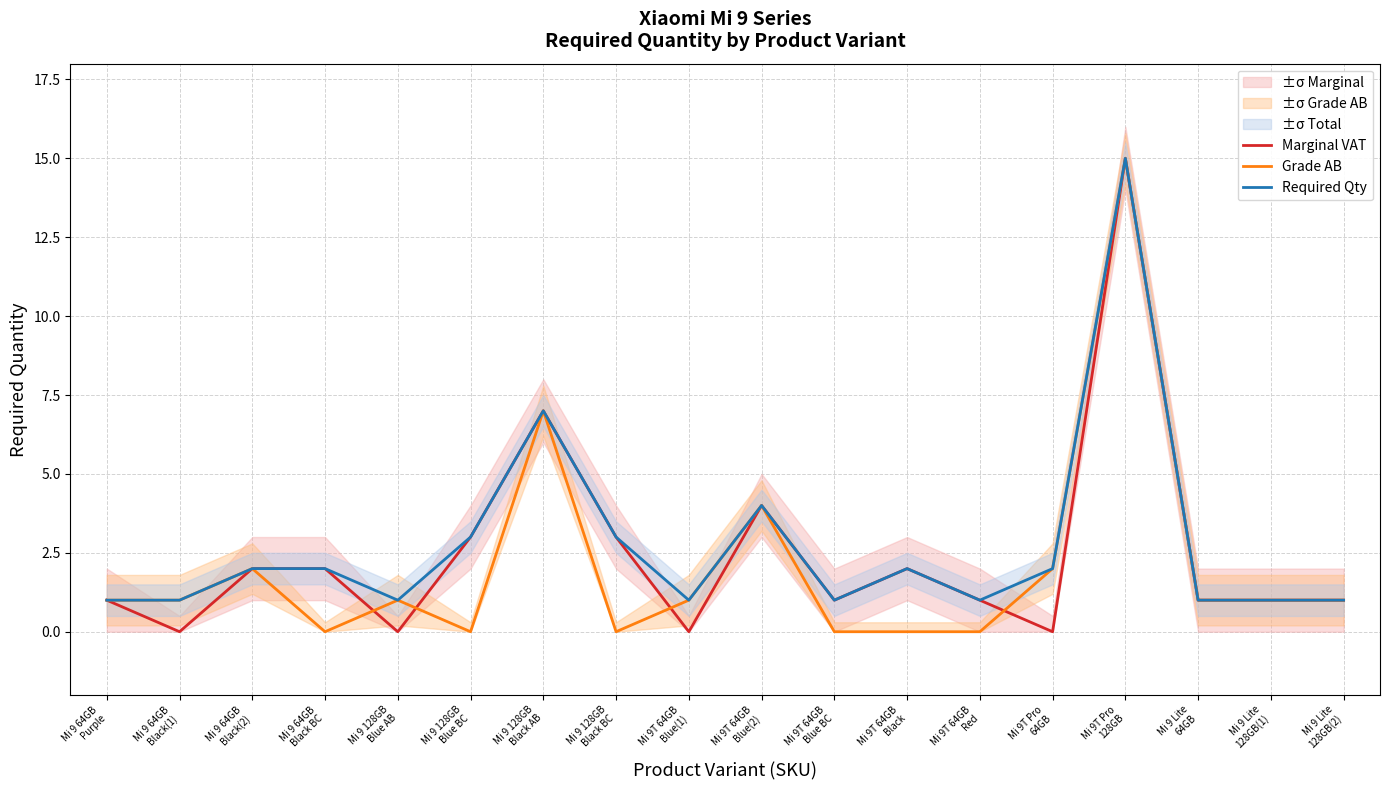

What is the sum of the Required Qty values at Mi 9 128GB
Blue AB and Mi 9 64GB
Purple?

2